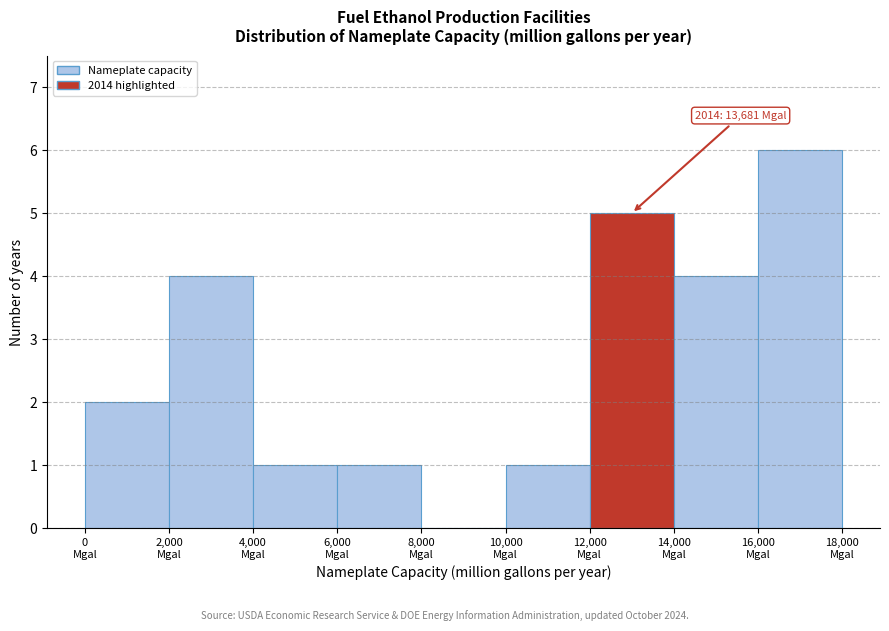

Which range on the x-axis has the tallest bar?

16000 to 18000